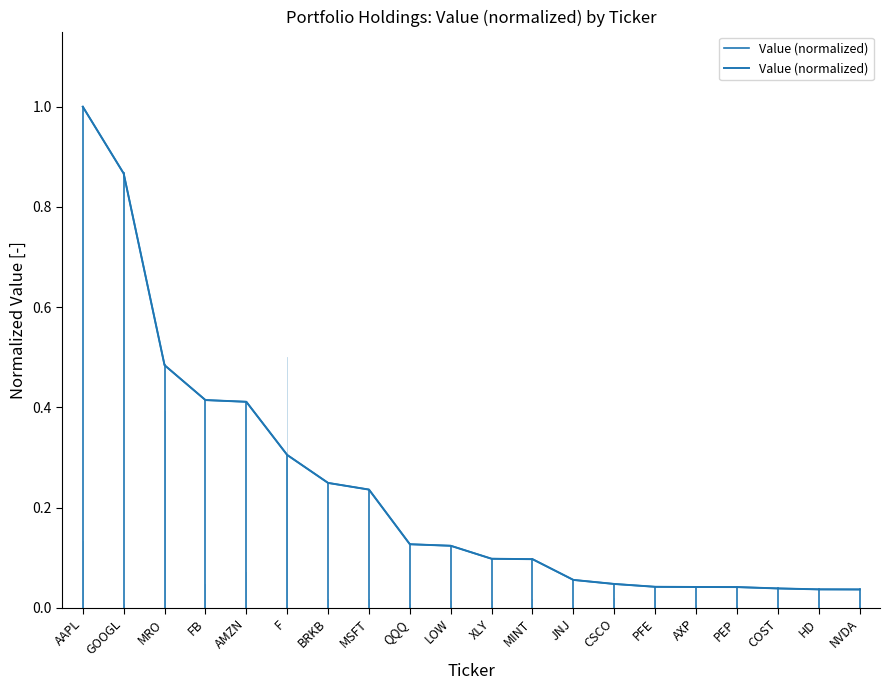

Where is the data nearest to the value 0?

NVDA